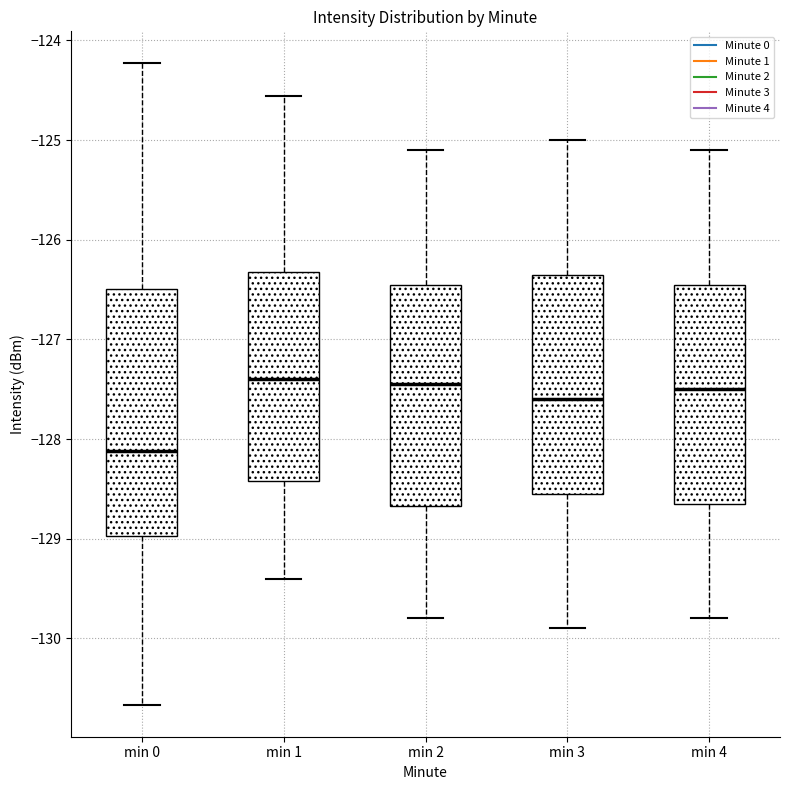

Which box is the tallest, from its lower edge to its upper edge?

min 0